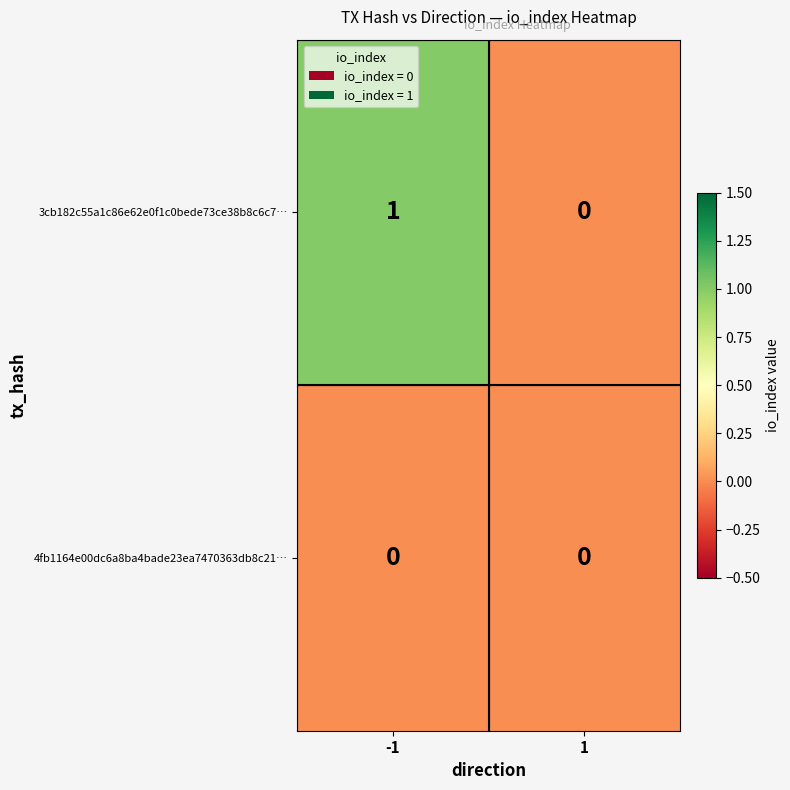

Reading left to right, what are all the values shown in this chart?

3cb182c55a1c86e62e0f1c0bede73ce38b8c6c7…: 1	0
4fb1164e00dc6a8ba4bade23ea7470363db8c21…: 0	0